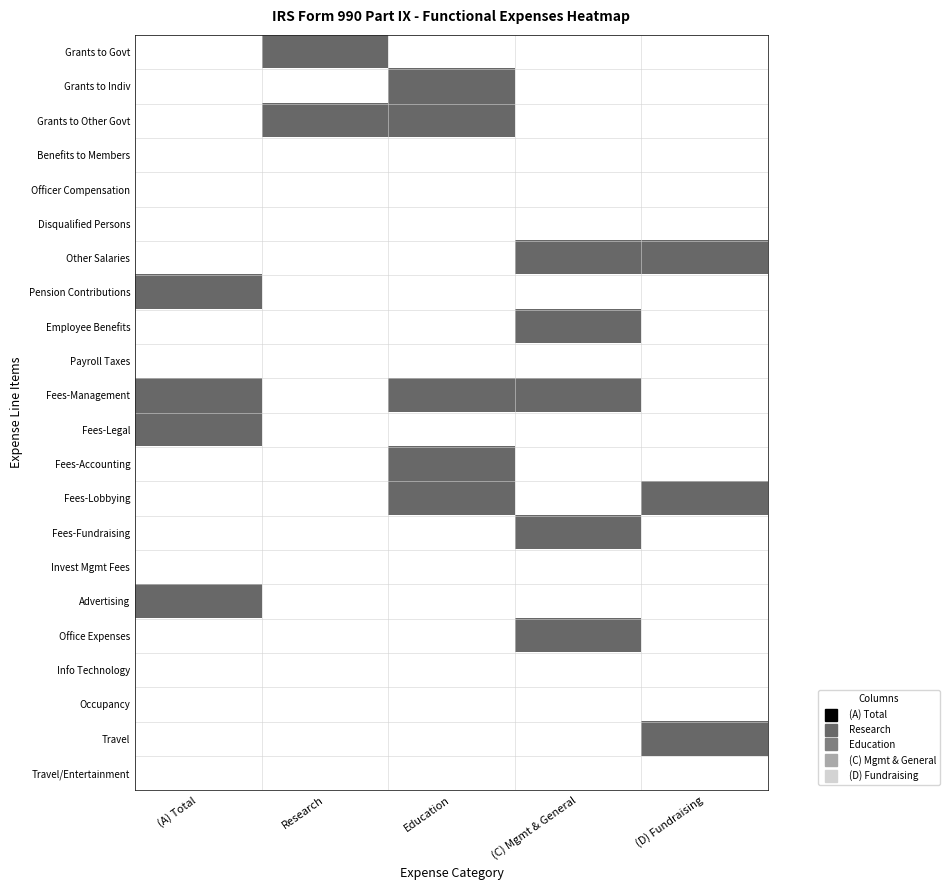

Which series has the largest total across all categories?

Fees-Management